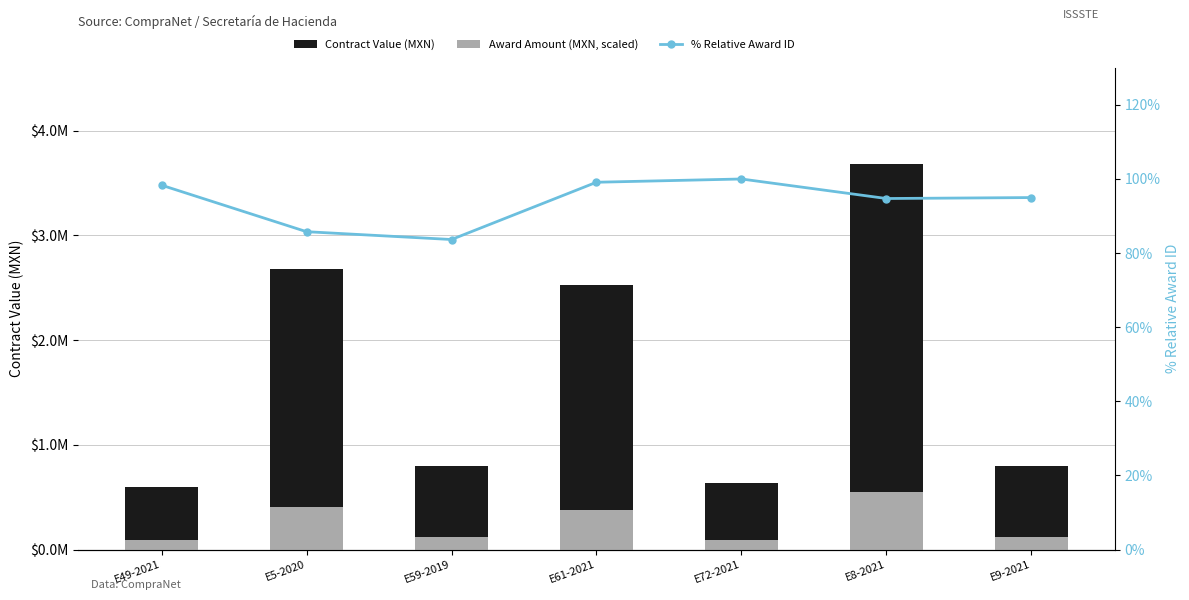

What is the average value of the Contract Value (MXN) series?

1674553.7